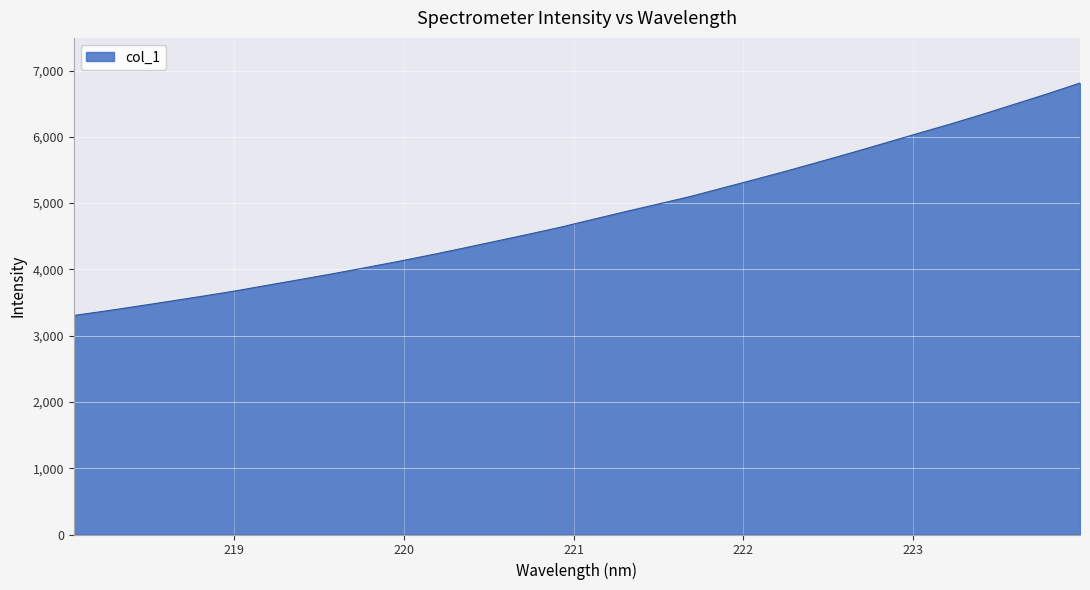

What is the smallest value displayed?

3304.7